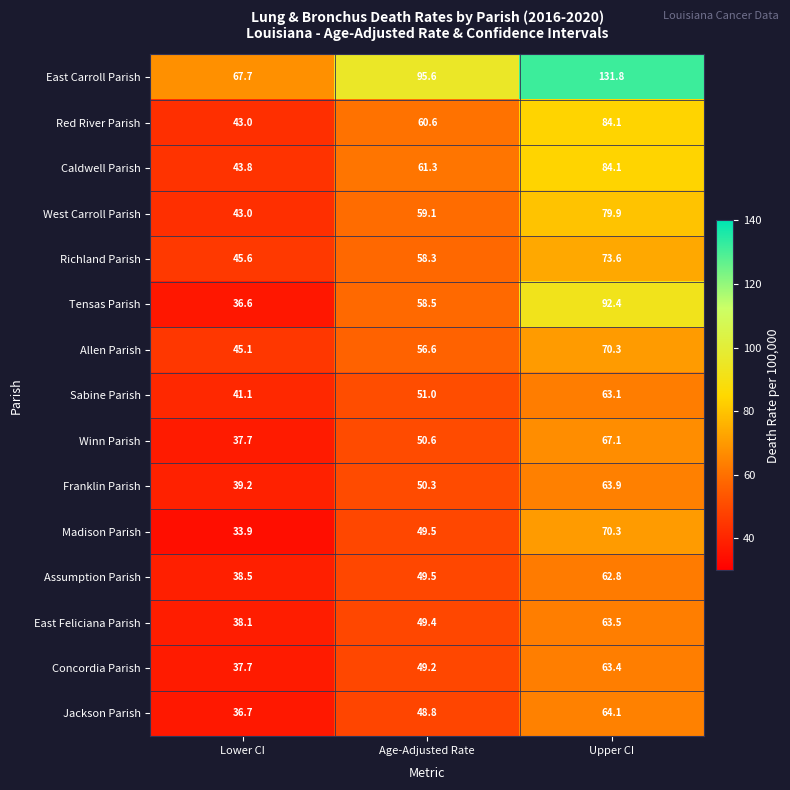

Is it true that Red River Parish equals 21.9 at Lower CI?

False